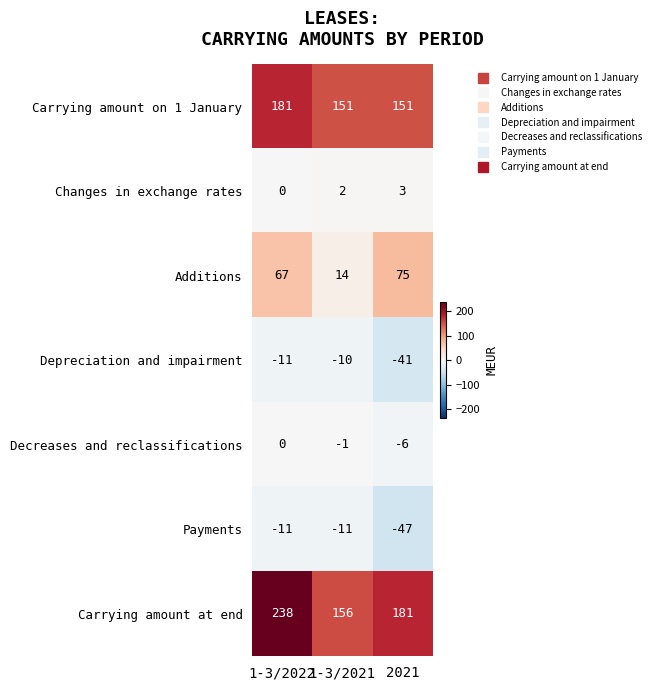

True or false: Carrying amount at end has a value of 181 at 2021.

True